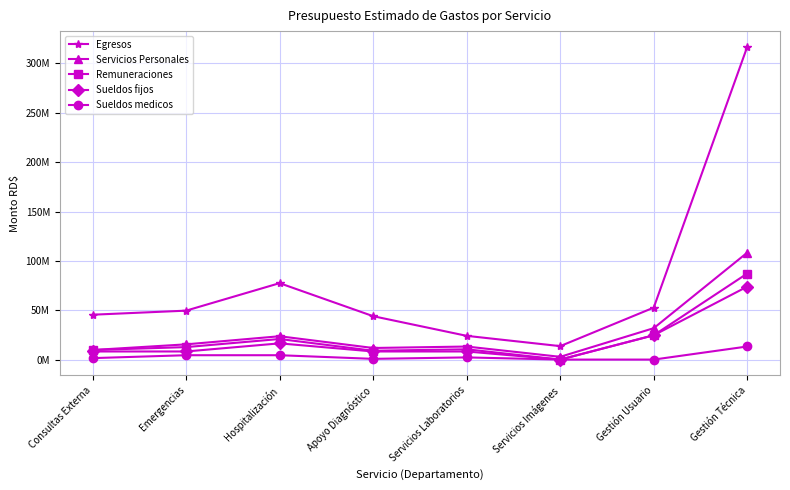

At which label does Remuneraciones first exceed 12636333?

Hospitalización